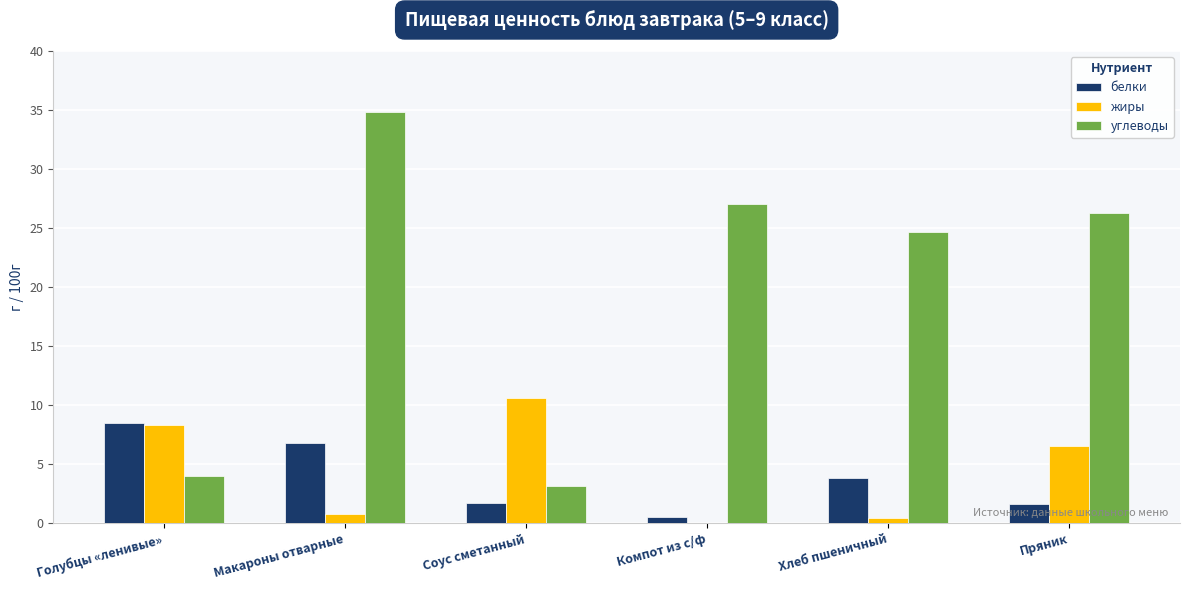

At which label does белки first exceed 3?

Голубцы «ленивые»